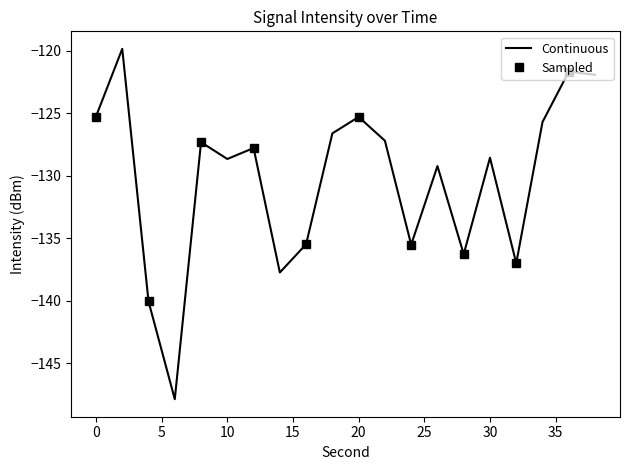

The chart shows a value of -135.5 at 24. True or false?

True